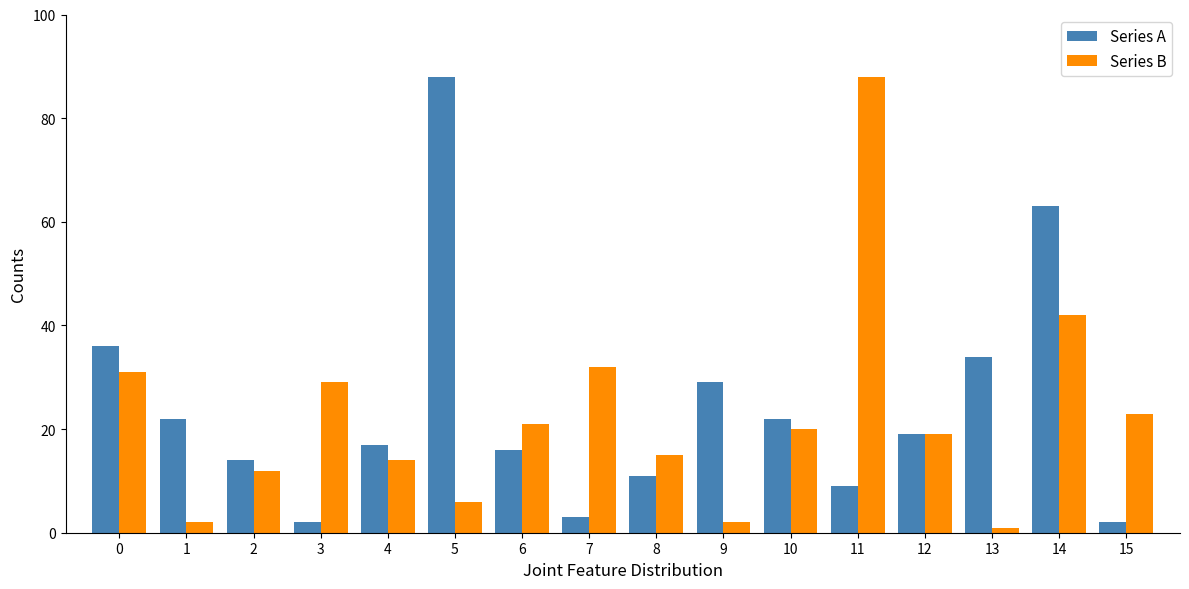

Reading left to right, extract all data points from this chart.

Series A: 36	22	14	2	17	88	16	3	11	29	22	9	19	34	63	2
Series B: 31	2	12	29	14	6	21	32	15	2	20	88	19	1	42	23